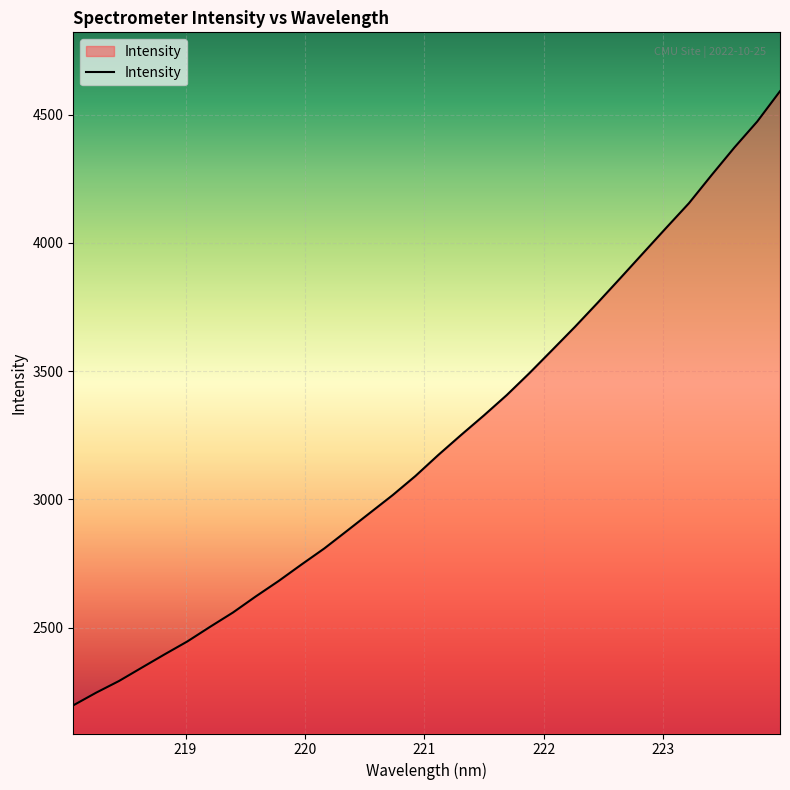

What is the maximum value shown in the chart?

4591.5